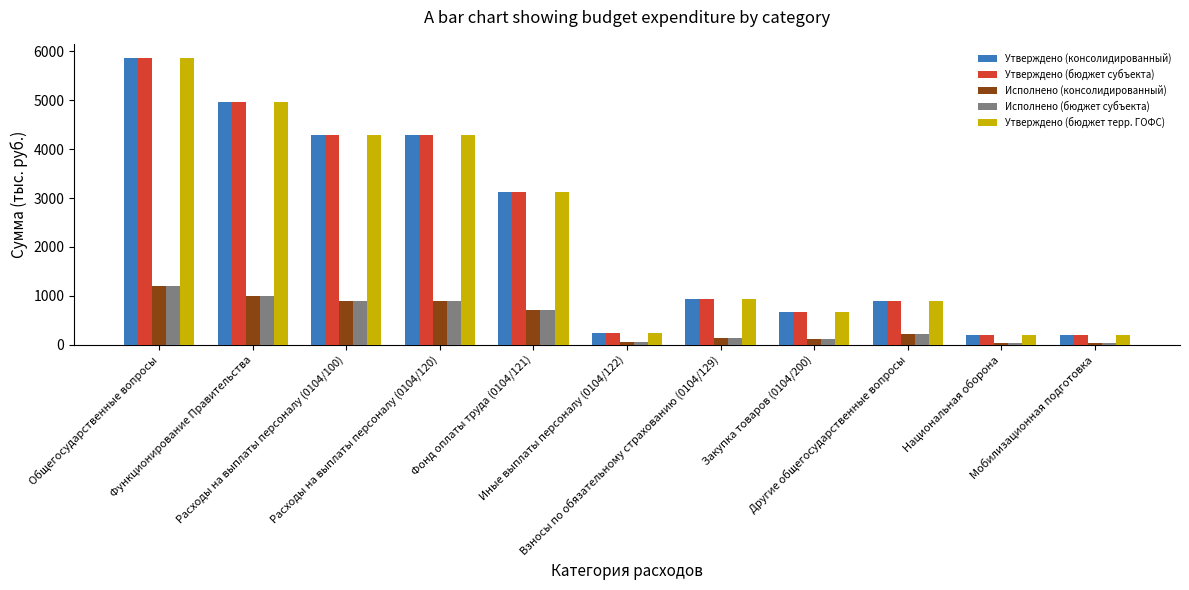

What is the sum of all Утверждено (бюджет субъекта) values?

25674.0